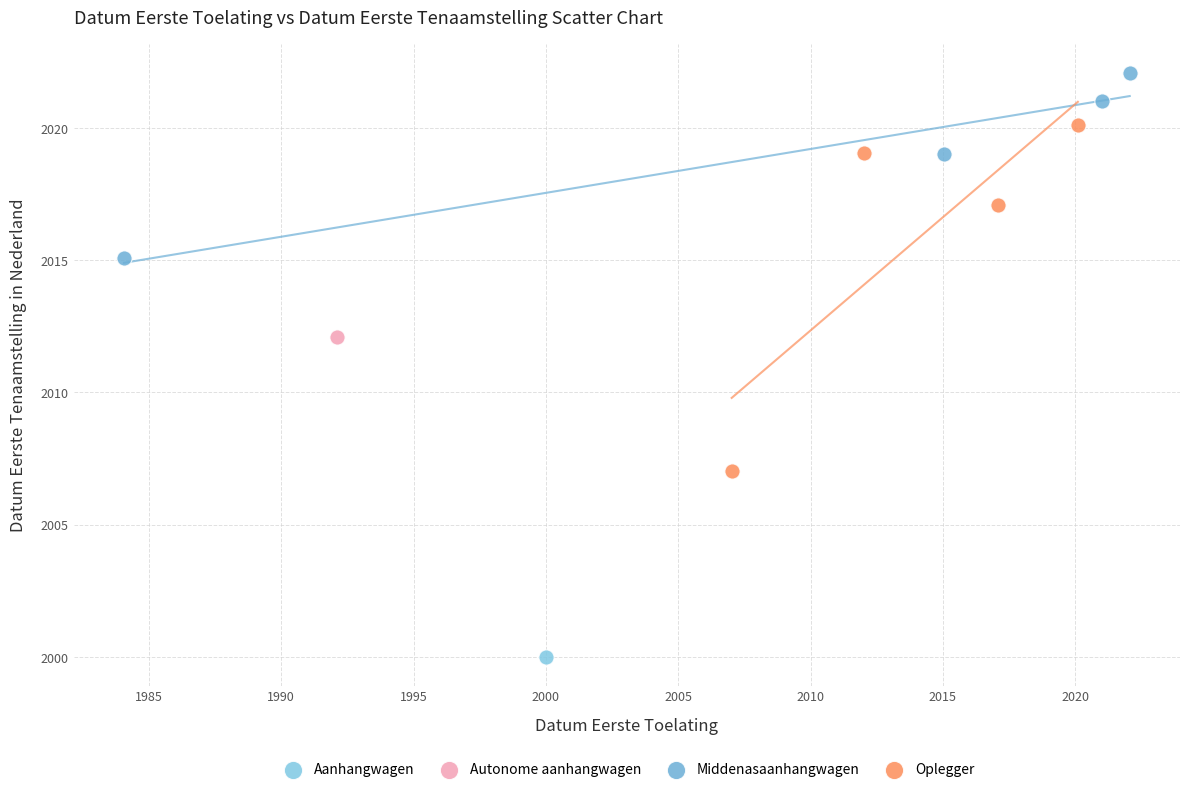

What are all the series names shown in the legend?

Aanhangwagen, Autonome aanhangwagen, Middenasaanhangwagen, Oplegger